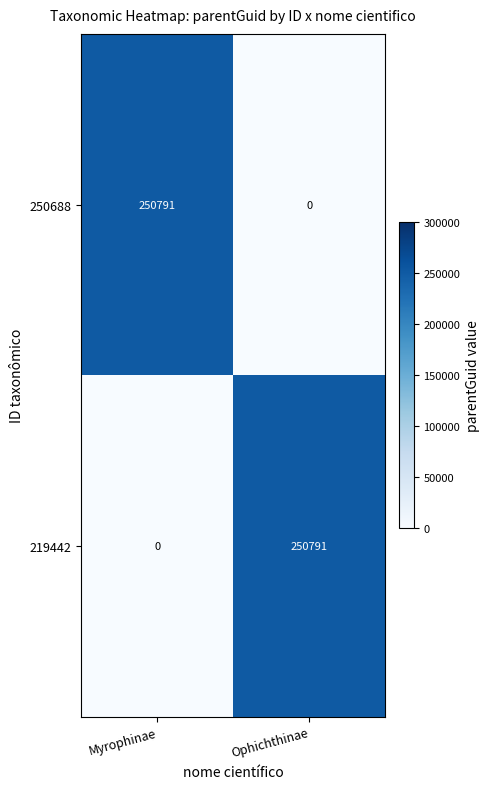

At Ophichthinae, list the series in order from smallest to largest.

250688, 219442